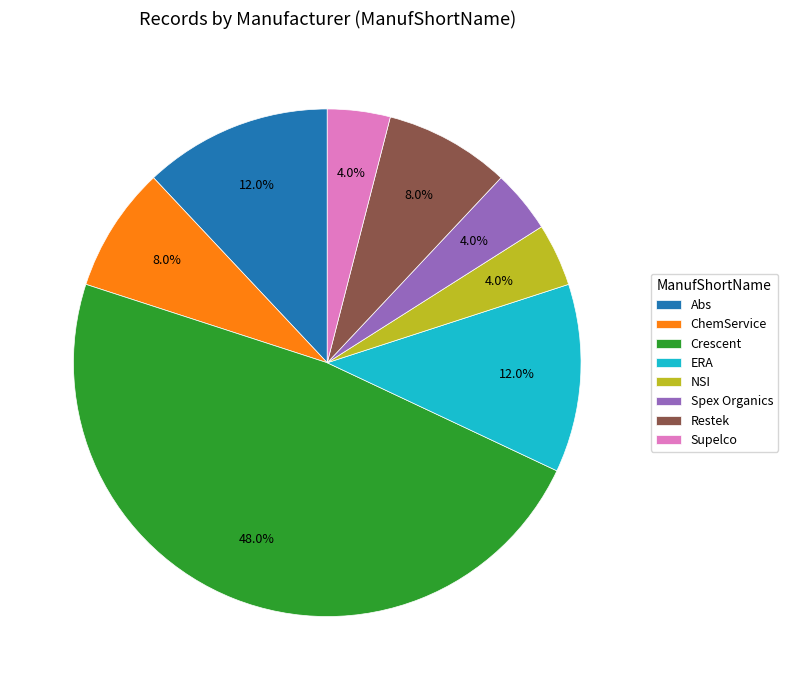

Count the number of slices in the pie.

8